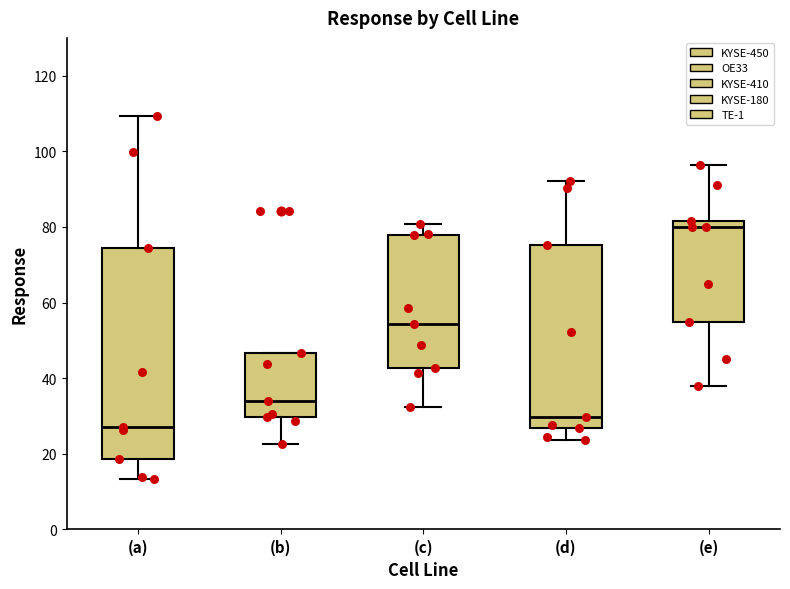

Reading left to right, transcribe this box plot: for each box, give where its median line is, the range the box spans, and where its two whiskers end, as read against the y-axis. The values are not printed on the chart, so give them approximately, as read against the axis.

(a): median 28, box 18 to 74, whiskers 14 to 110
(b): median 34, box 30 to 46, whiskers 22 to 46
(c): median 54, box 42 to 78, whiskers 32 to 80
(d): median 30, box 26 to 76, whiskers 24 to 92
(e): median 80, box 56 to 82, whiskers 38 to 96